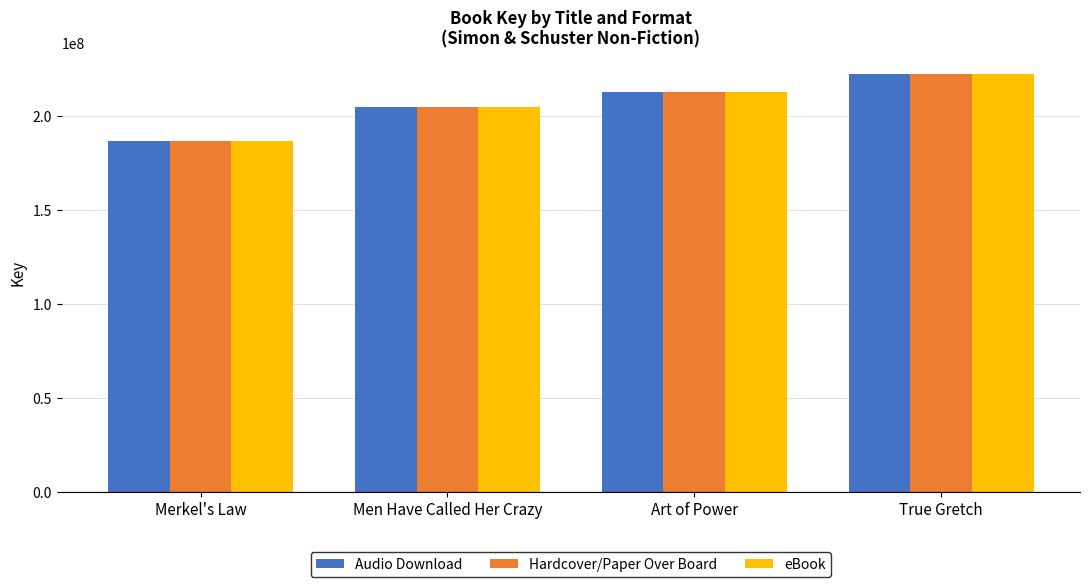

What is the maximum value shown in the chart?

222662740